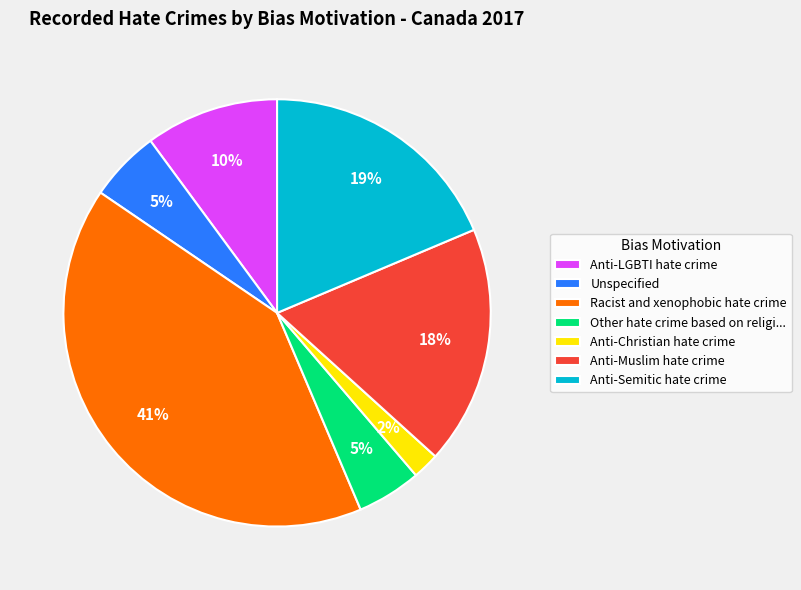

Does any single category account for the majority?

No